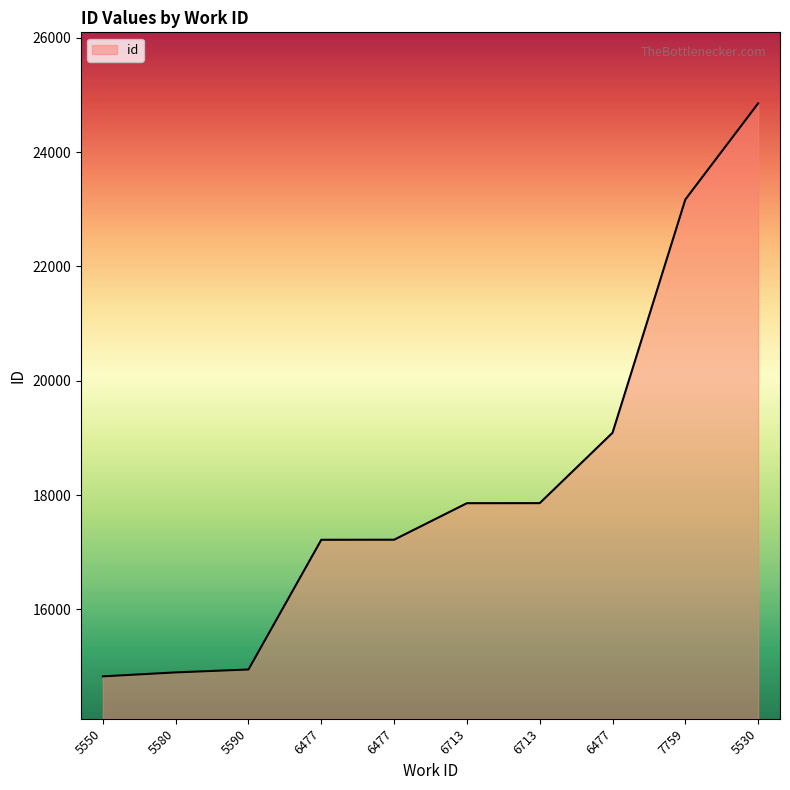

Which has a higher value, 5530 or 5580?

5530